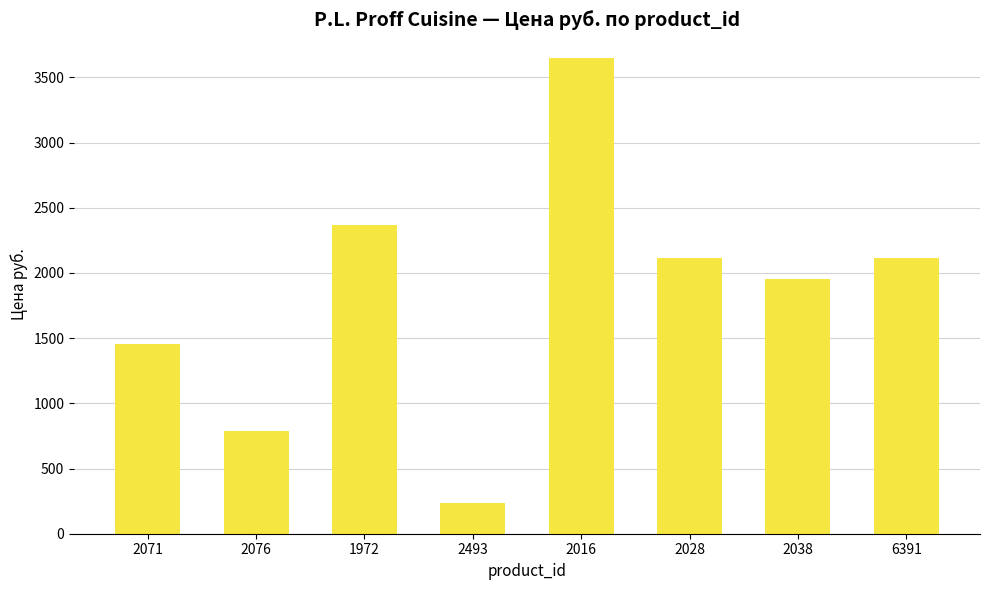

What is the greatest value displayed?

3648